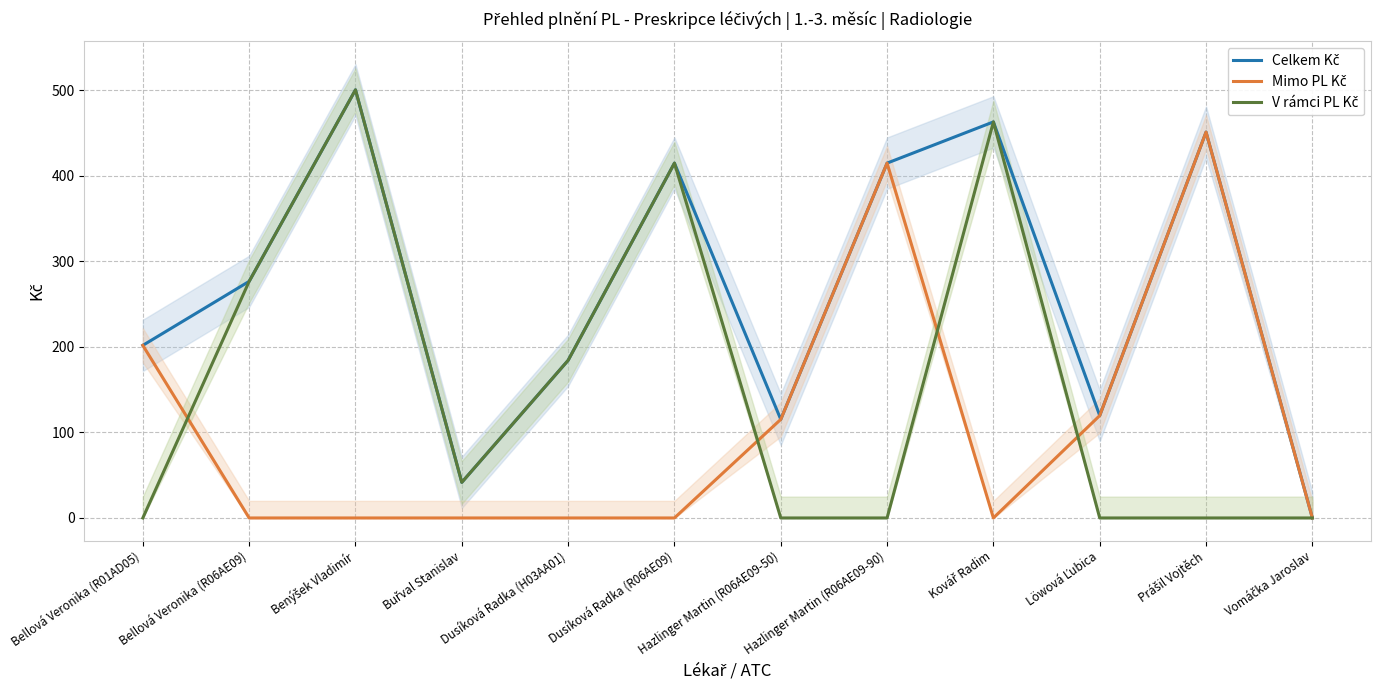

How many data points in V rámci PL Kč are above 41?

6